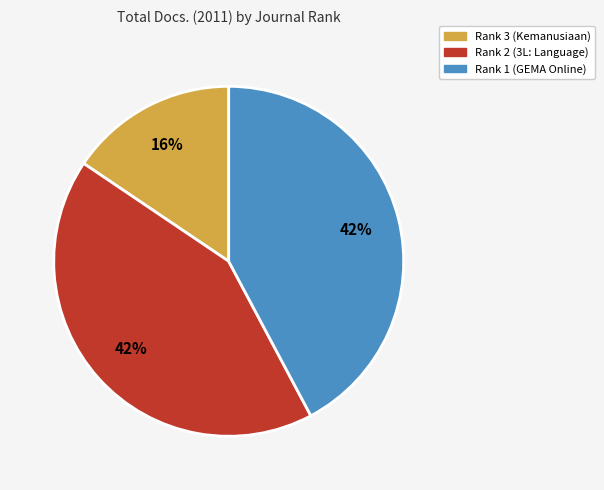

What is the smallest slice in the pie chart?

Rank 3 (Kemanusiaan)